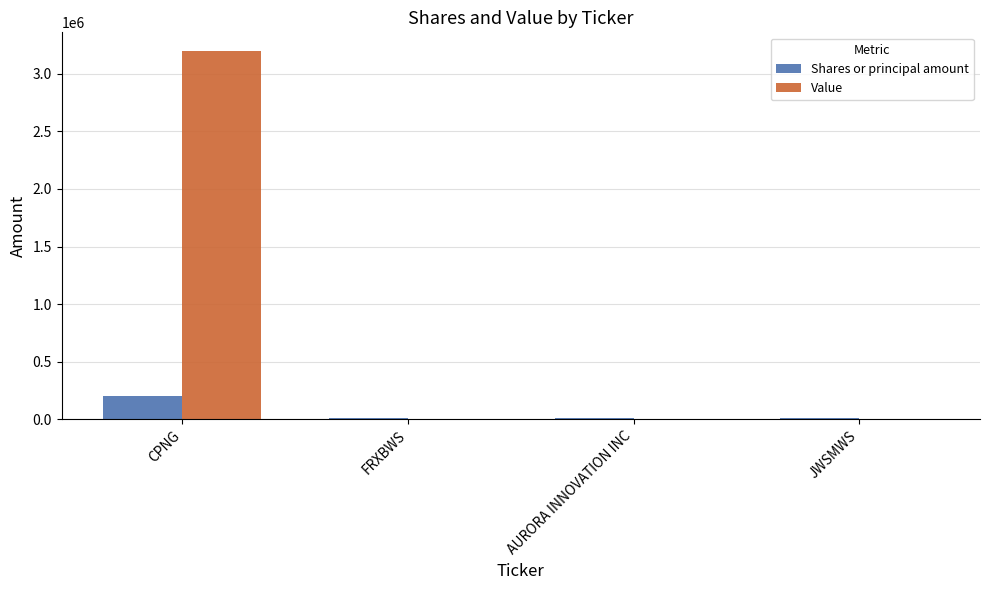

At which category is the sum across all series the highest?

CPNG